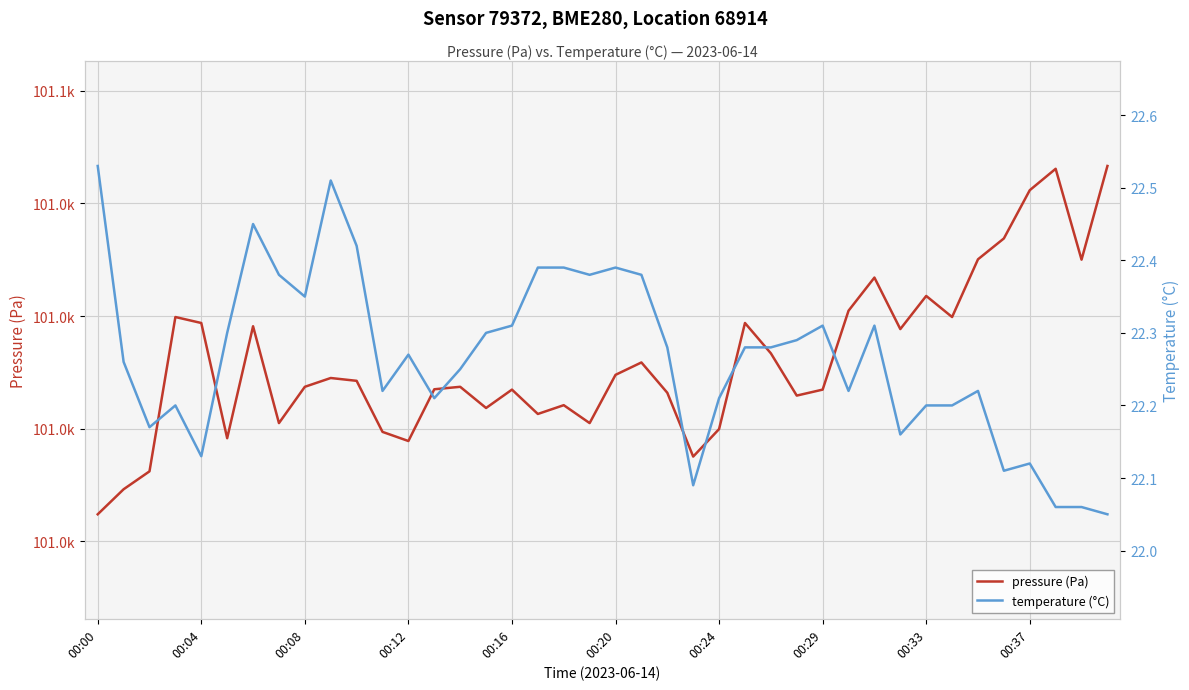

Rank the series at 37 from lowest to highest value.

temperature (°C), pressure (Pa)